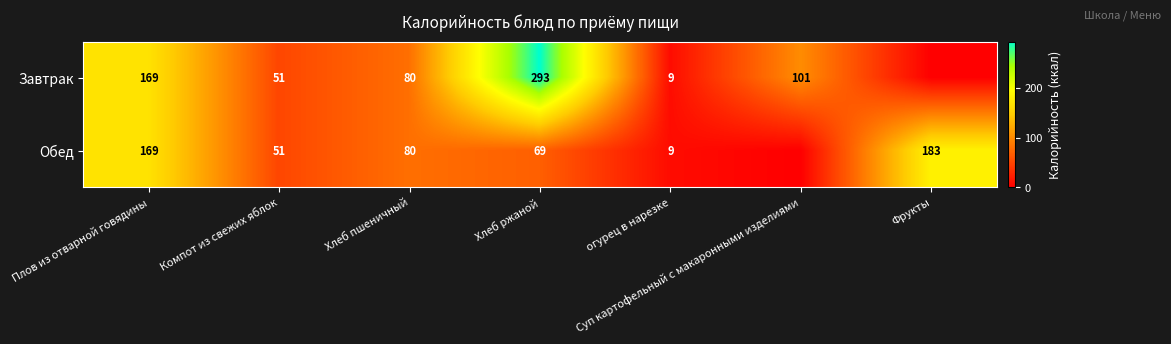

At which category is the sum across all series the highest?

Хлеб ржаной